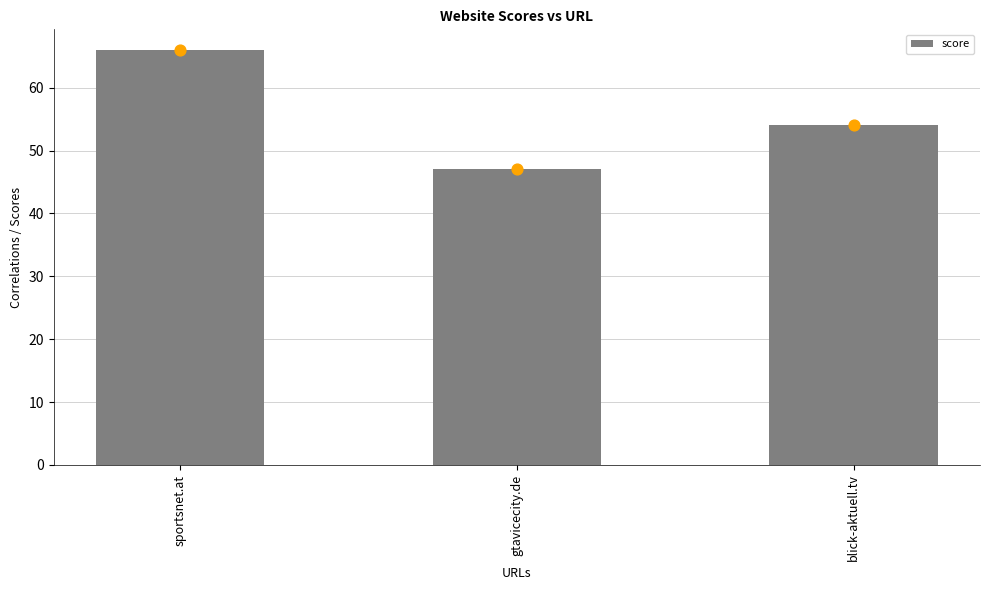

What is the change in value from gtavicecity.de to blick-aktuell.tv?

+7